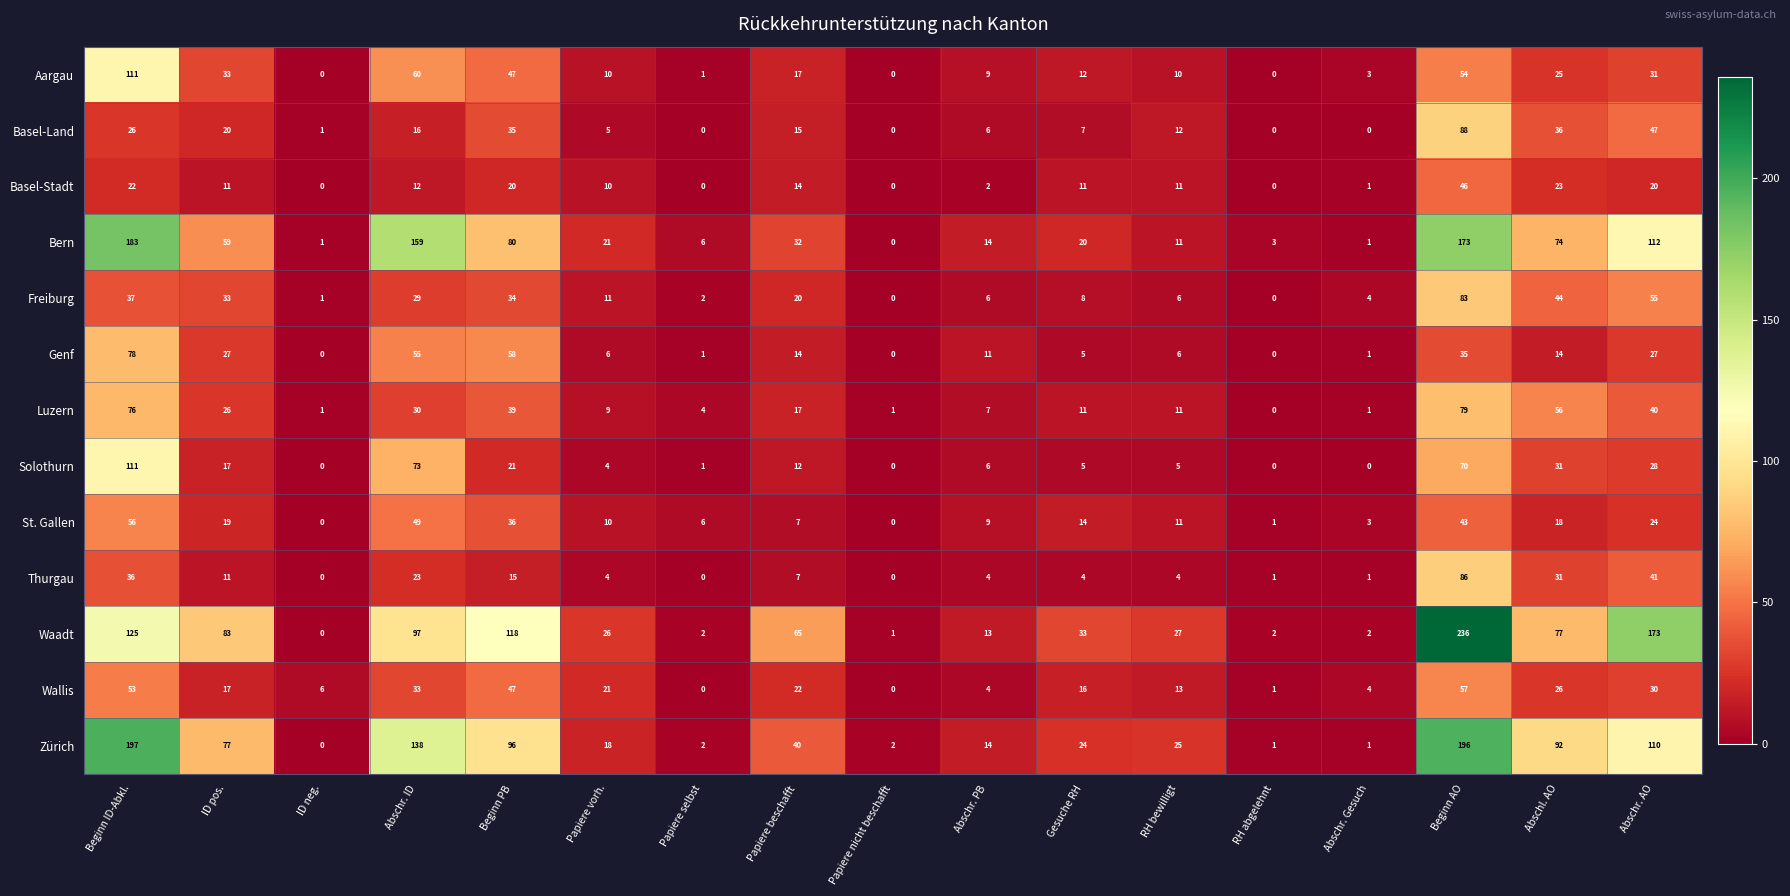

What is the sum of all Basel-Land values?

314